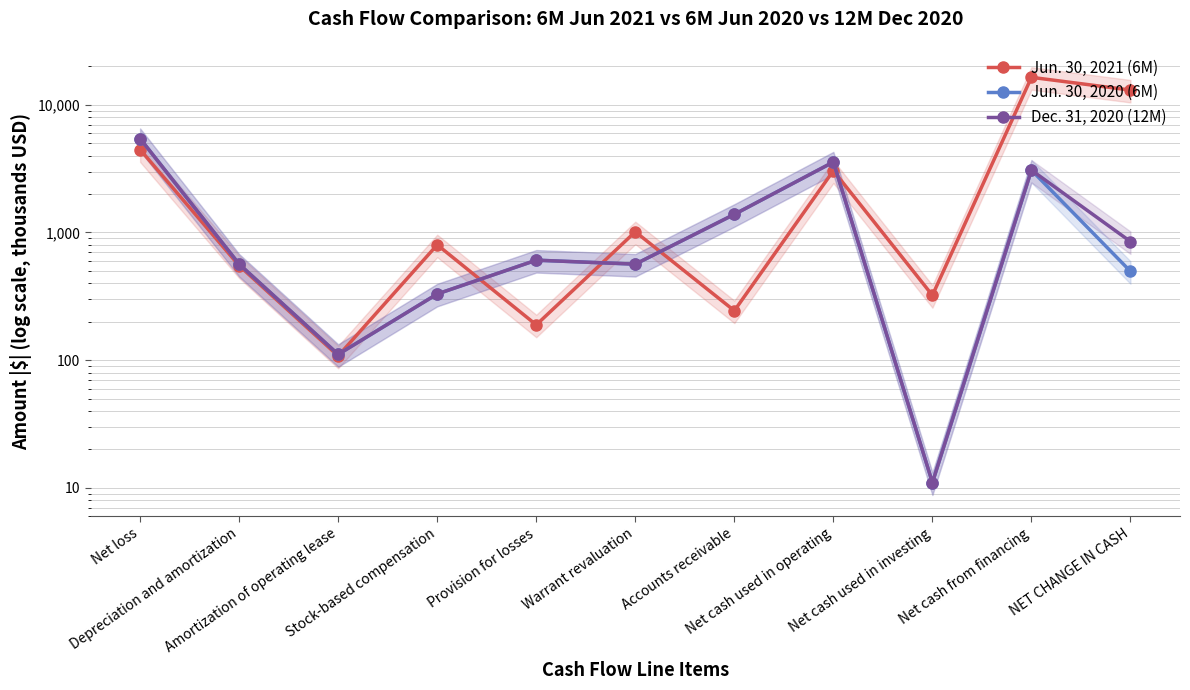

Reading left to right, extract all data points from this chart.

Jun. 30, 2021 (6M): 4462	550	108	801	189	1013	244	3049	322	16415	13046
Jun. 30, 2020 (6M): 5438	565	111	330	607	565	1387	3563	11	3078	496
Dec. 31, 2020 (12M): 5438	565	111	330	607	565	1387	3563	11	3078	849